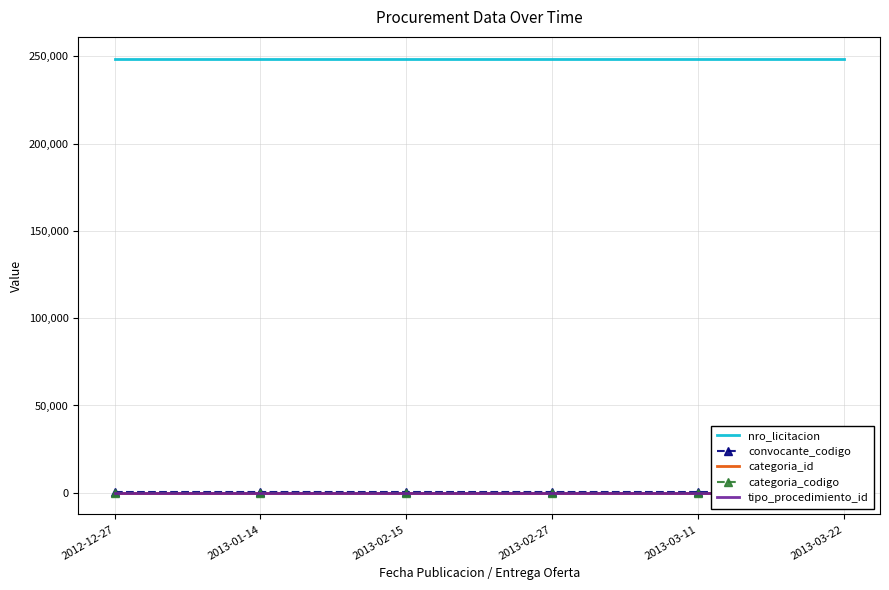

Reading left to right, transcribe all the data shown in this chart.

nro_licitacion: 2012-12-27=248777	2013-01-14=248777	2013-02-15=248777	2013-02-27=248777	2013-03-11=248777	2013-03-22=248777
convocante_codigo: 2012-12-27=208	2013-01-14=208	2013-02-15=208	2013-02-27=208	2013-03-11=208	2013-03-22=208
categoria_id: 2012-12-27=27	2013-01-14=27	2013-02-15=27	2013-02-27=27	2013-03-11=27	2013-03-22=27
categoria_codigo: 2012-12-27=11	2013-01-14=11	2013-02-15=11	2013-02-27=11	2013-03-11=11	2013-03-22=11
tipo_procedimiento_id: 2012-12-27=1	2013-01-14=1	2013-02-15=1	2013-02-27=1	2013-03-11=1	2013-03-22=1